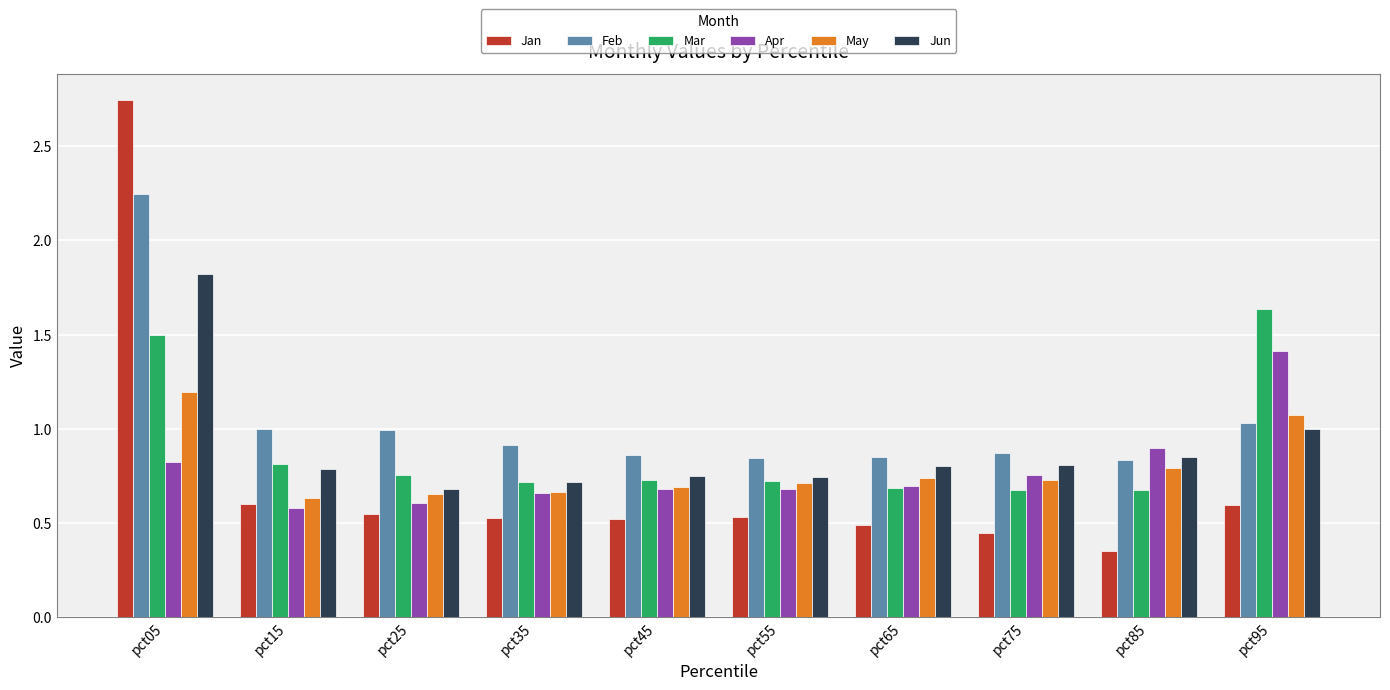

Which series changed the most between pct05 and pct55?

Jan